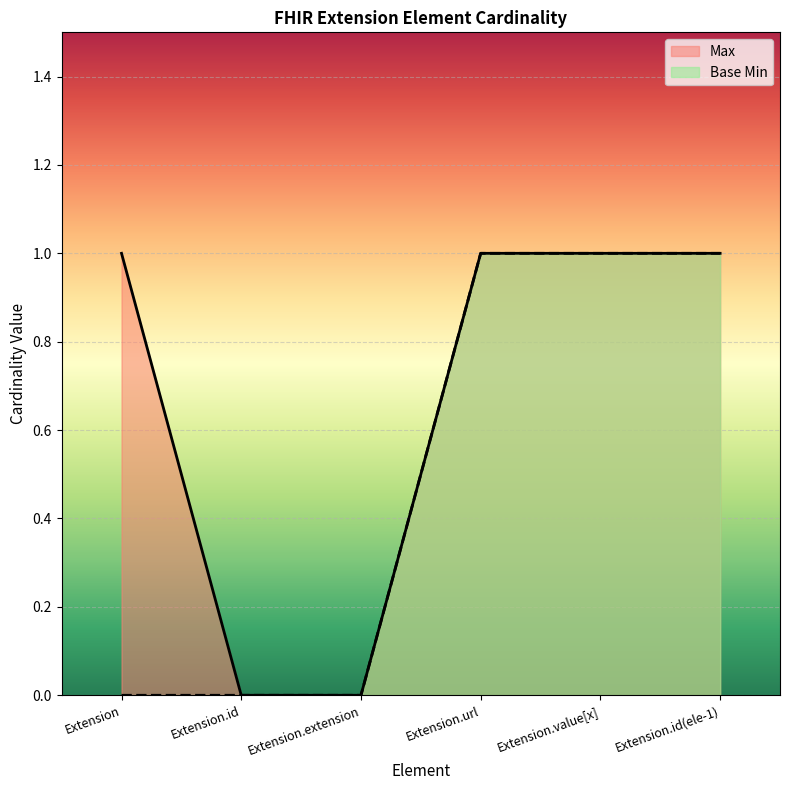

What is the sum of all Max values?

4